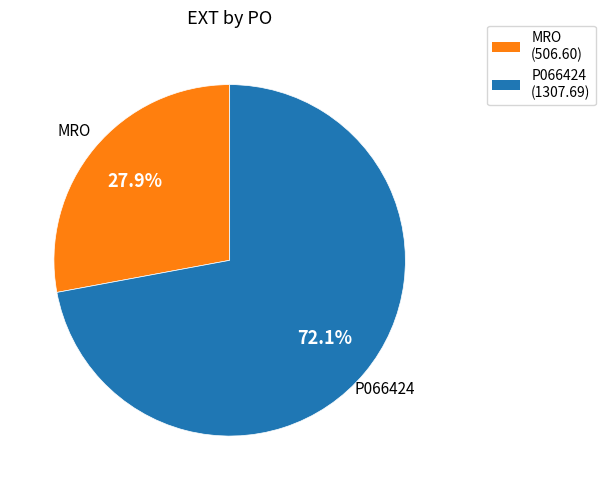

Rank the categories by value from highest to lowest.

P066424, MRO